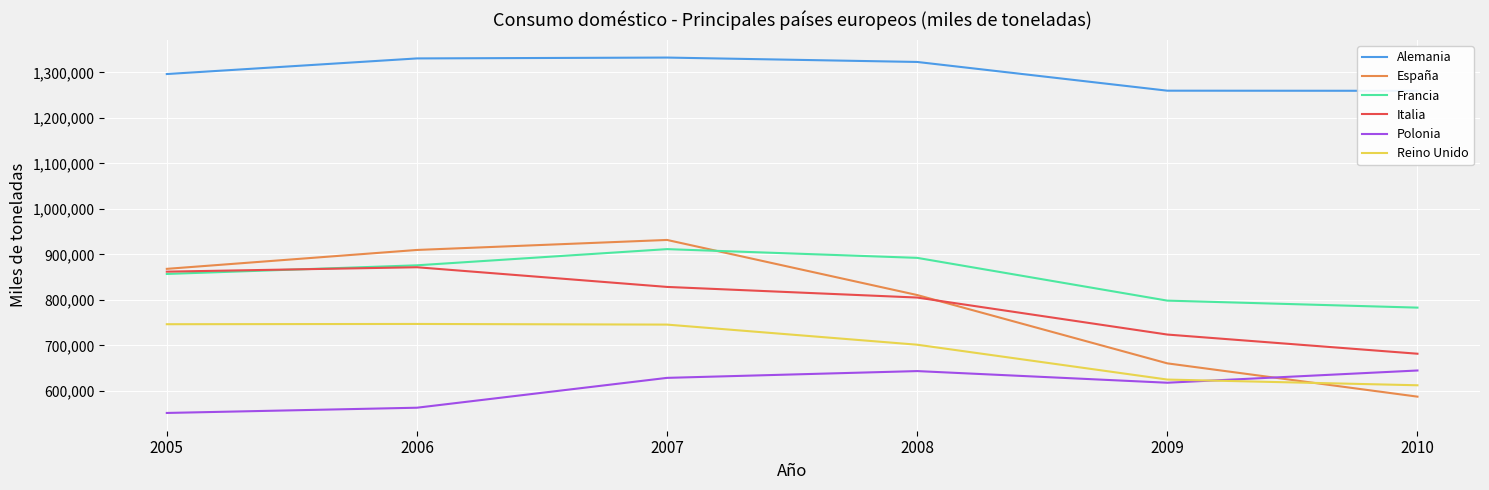

Does the chart display data point markers on the line(s)?

No